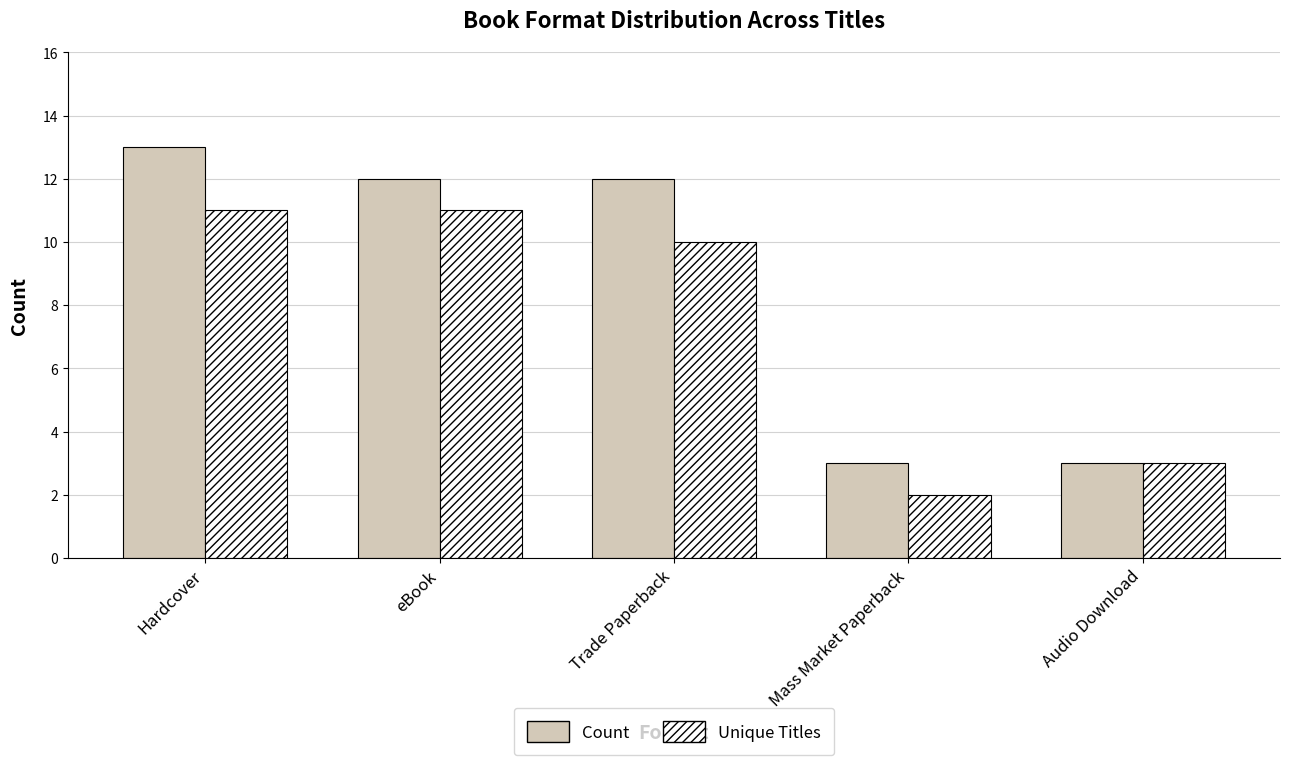

The value of Count at Audio Download is 3. True or false?

True